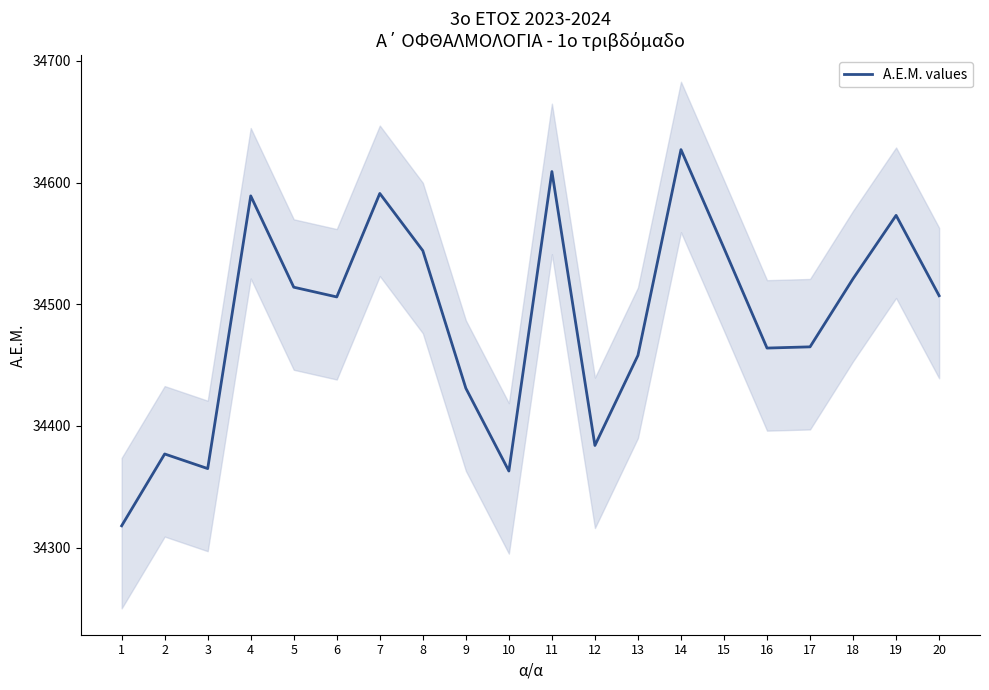

What is the sum of the values at 6 and 9?

68937